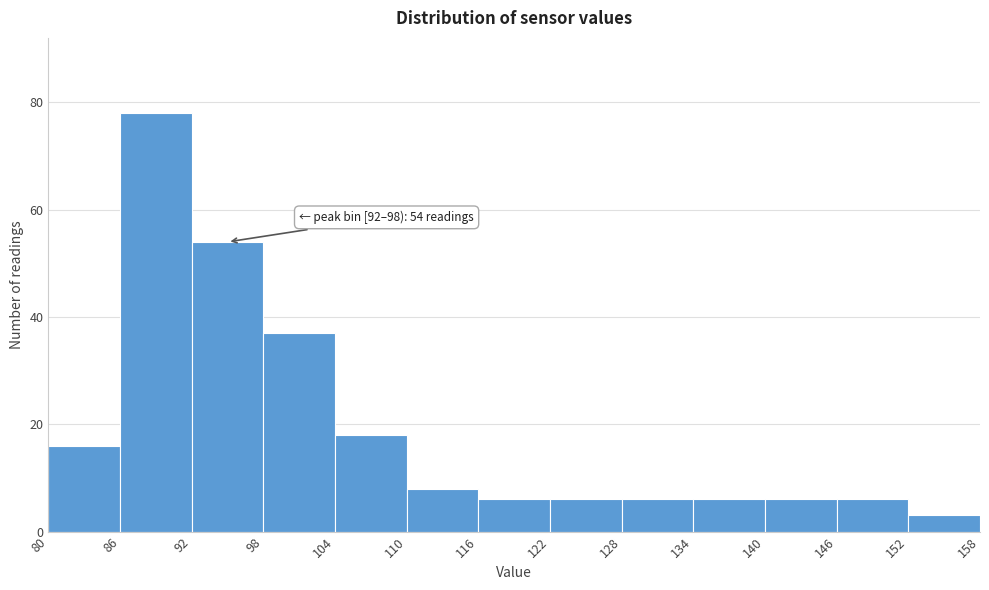

Which range on the x-axis has the tallest bar?

86 to 92